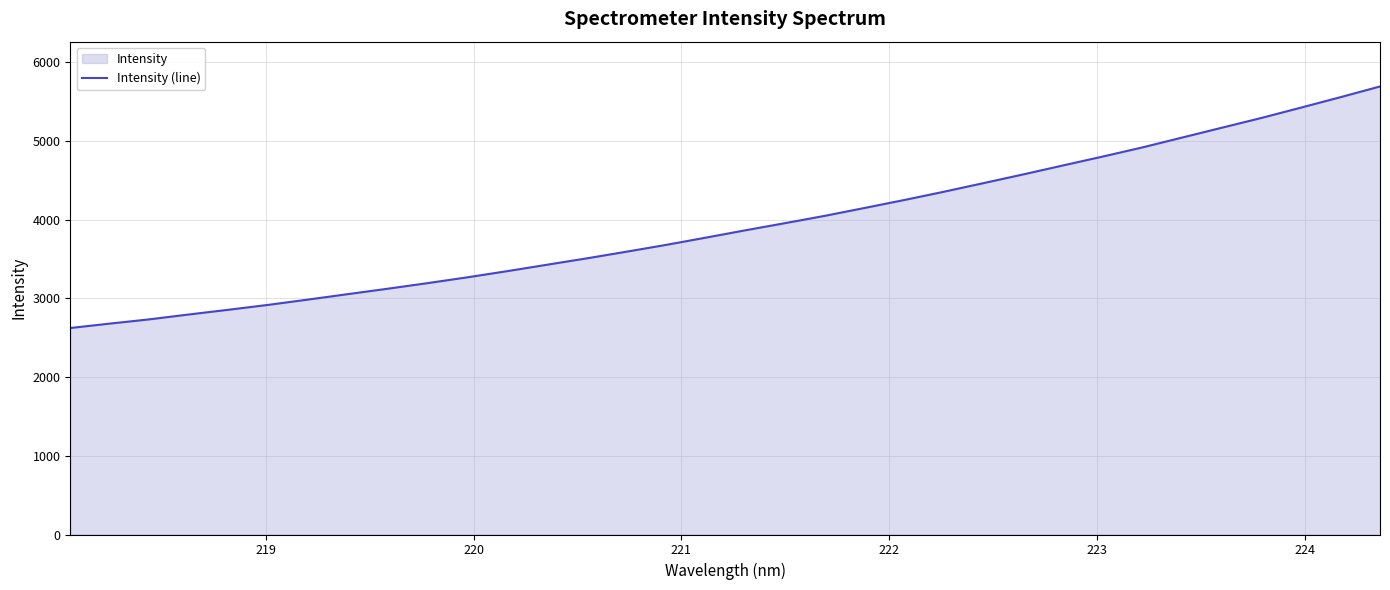

What is the difference between the maximum and minimum values?

3068.9